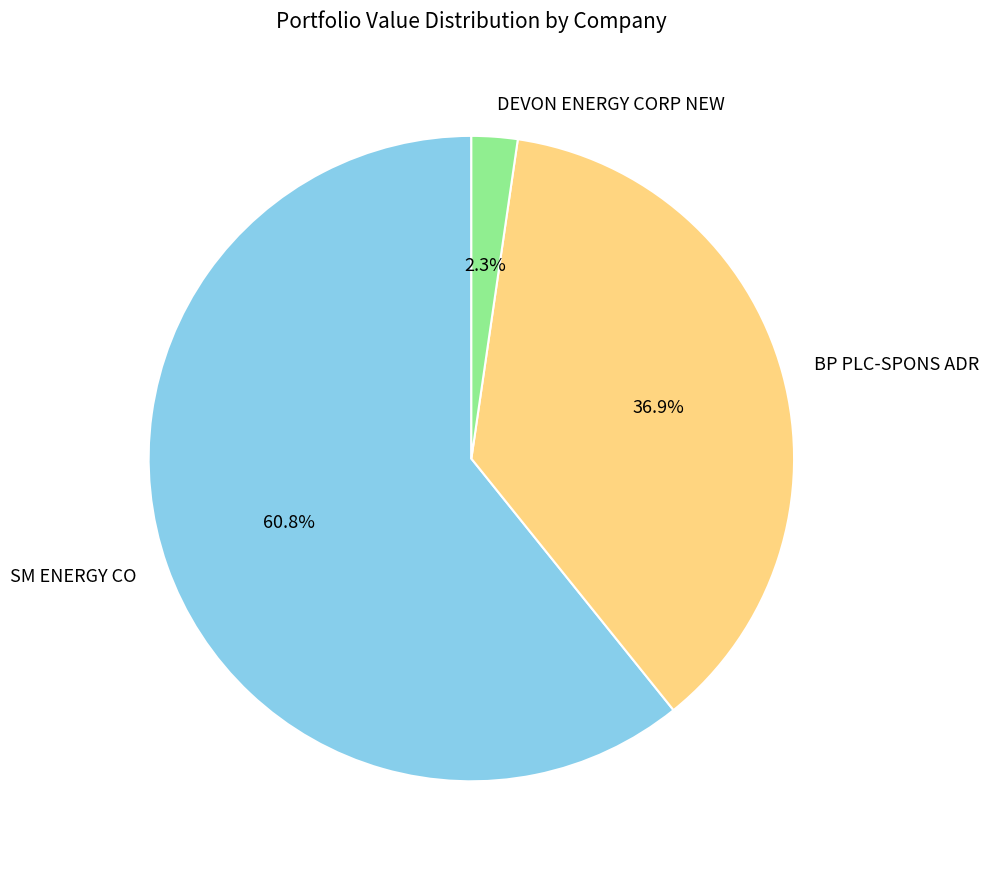

The BP PLC-SPONS ADR slice represents 30% of the pie. True or false?

False